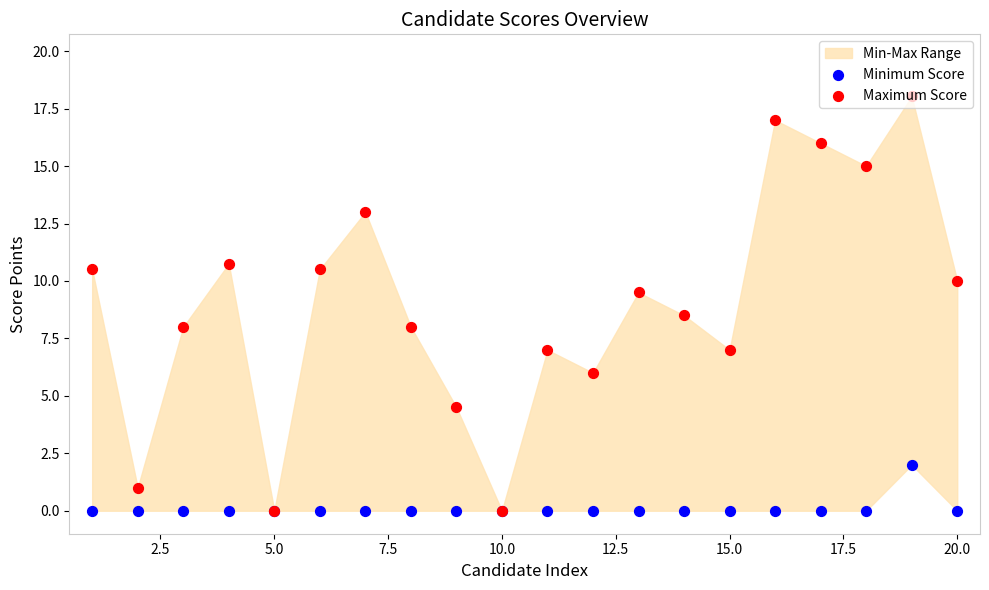

At how many categories does at least one series exceed 7?

13